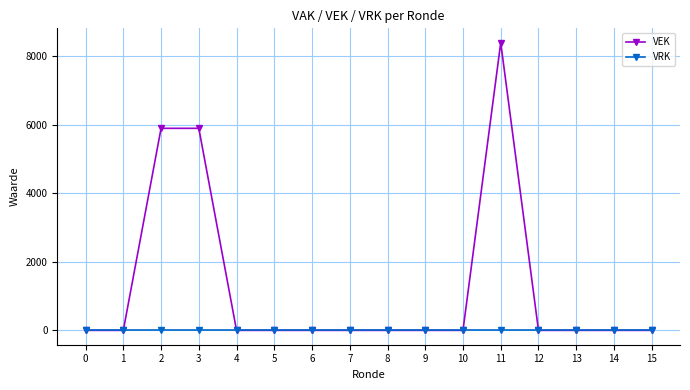

At how many categories does at least one series exceed 6513?

1